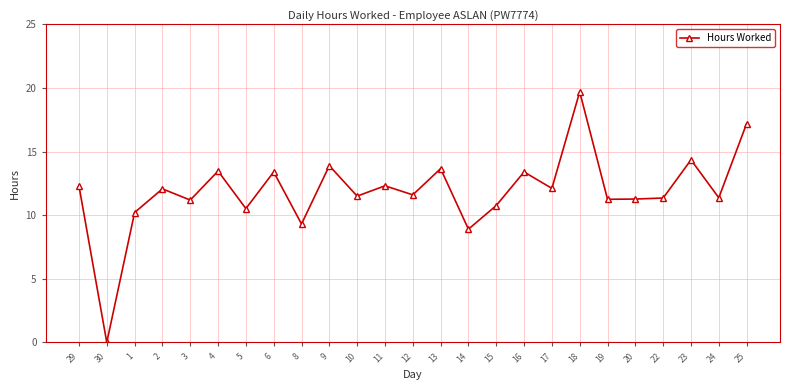

At which category does the data reach its first local valley?

30